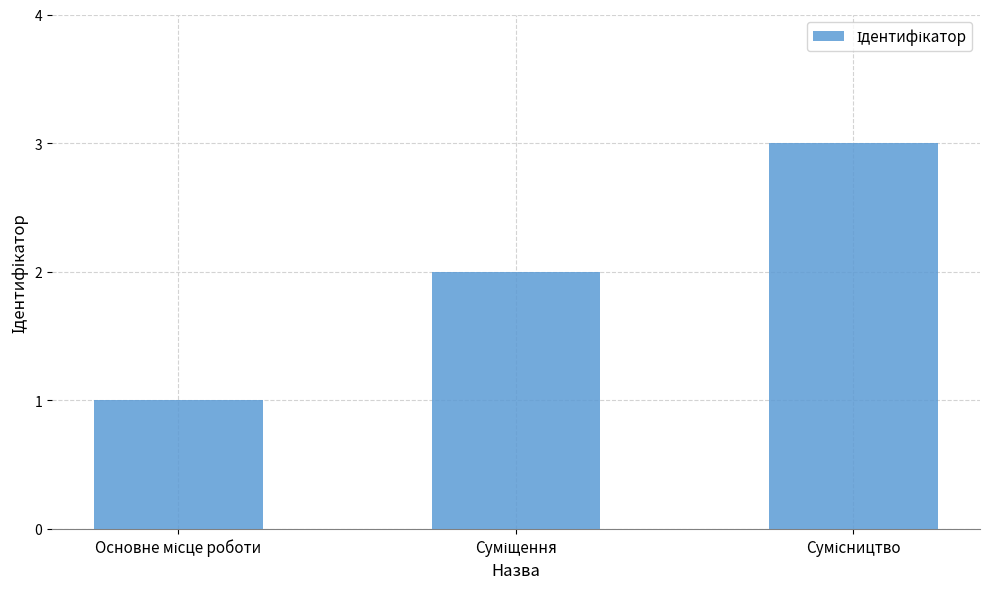

What is the maximum value shown in the chart?

3